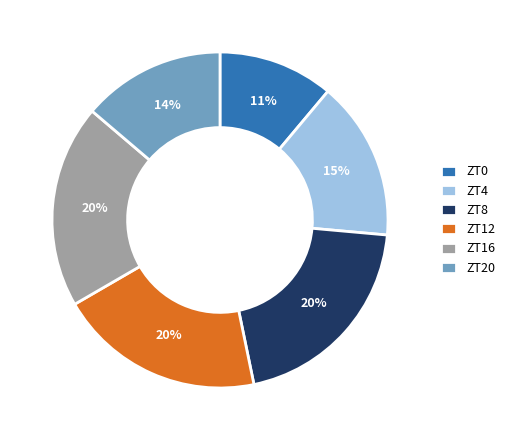

Is it true that ZT8 is 20% of the pie?

True